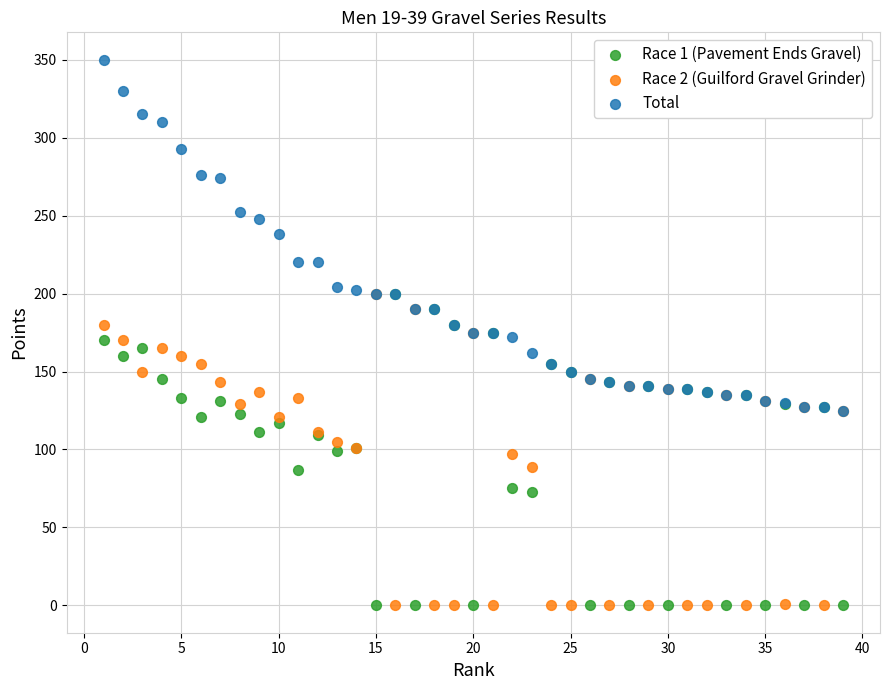

Which series has the largest Y range (max minus min)?

Total